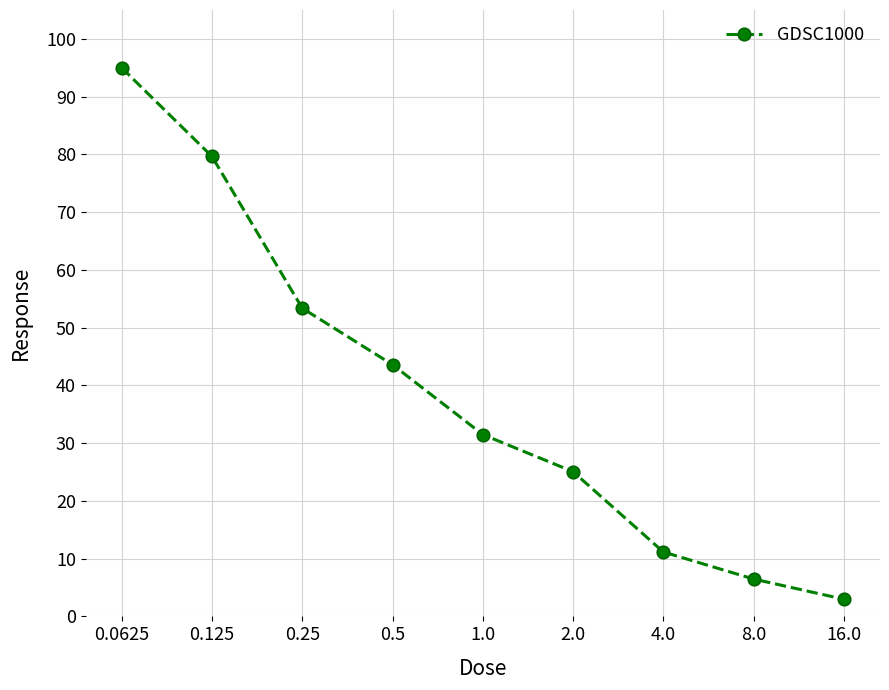

What is the maximum value shown in the chart?

95.0